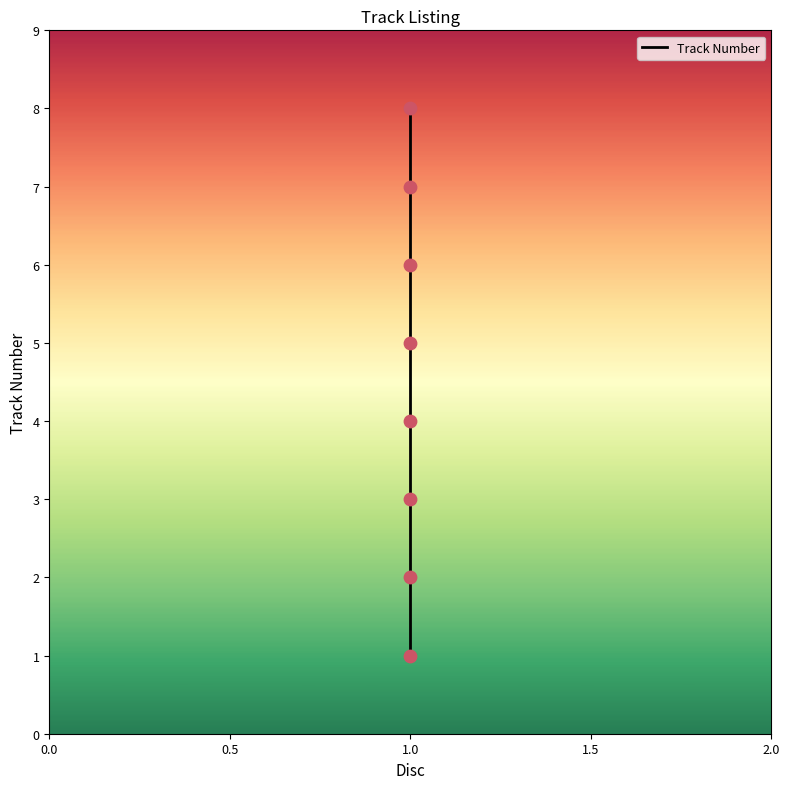

What is the change in value from 1.5 to 5?

+2